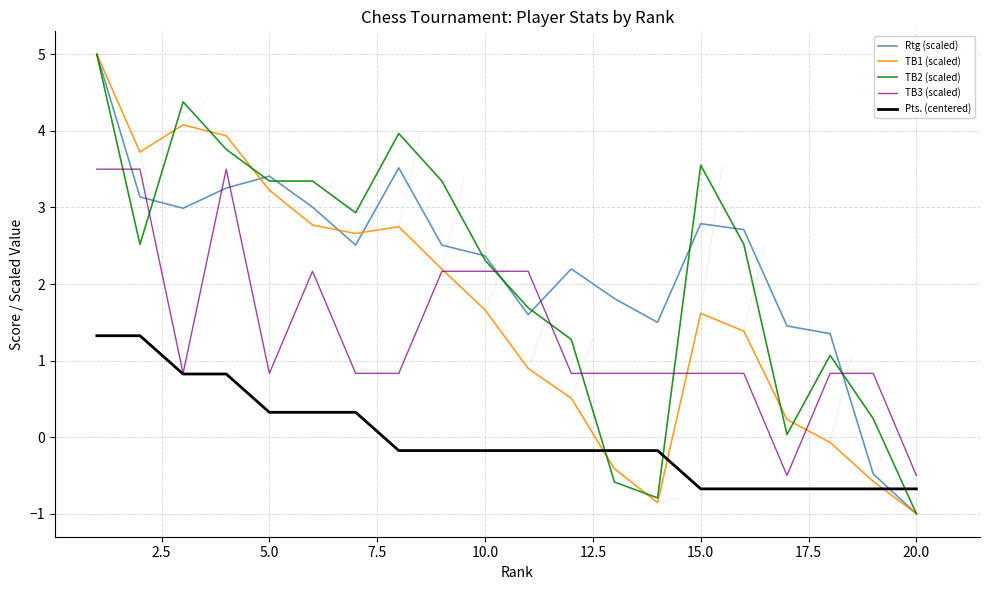

True or false: TB1 (scaled) has more than 0 points higher than both neighbors.

True